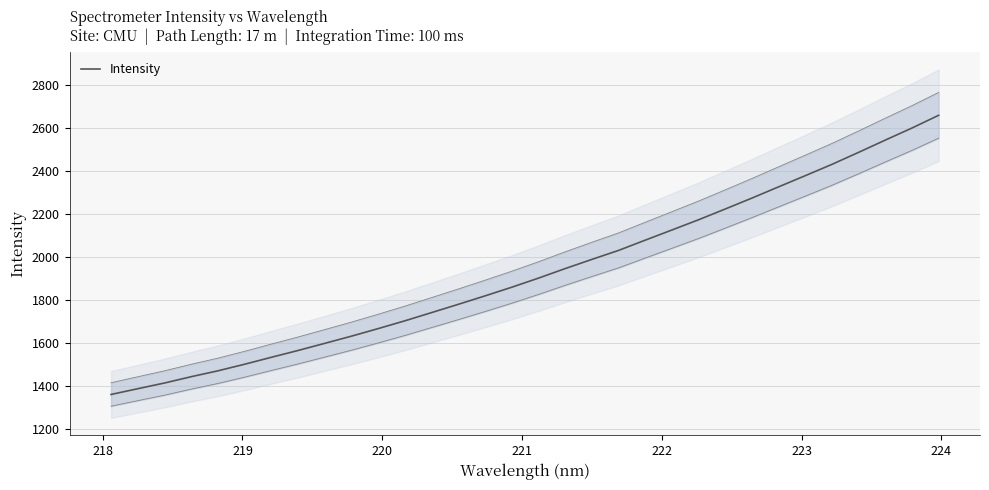

Reading right to left, list all the values displayed in this chart.

2657.7	2598.5	2542.5	2485.7	2429.8	2377.3	2325.4	2273.2	2222.4	2172.5	2124.9	2077.7	2030.0	1988.3	1945.6	1901.3	1859.1	1818.9	1779.7	1741.4	1703.2	1667.0	1631.9	1598.5	1565.3	1533.6	1501.4	1470.8	1443.5	1414.2	1387.7	1360.9